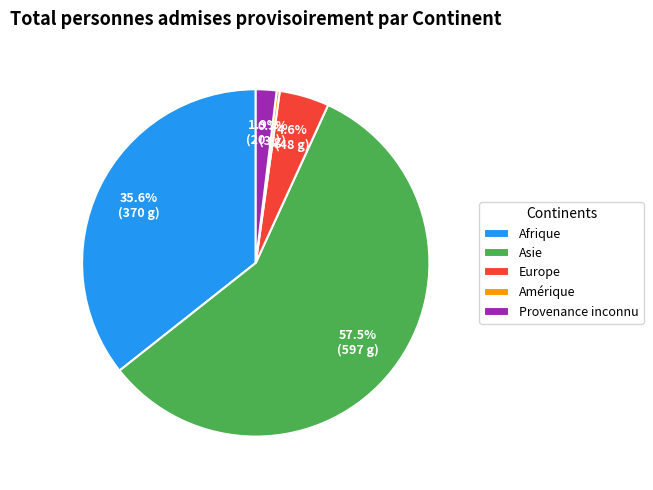

To the nearest percent, what percentage of the pie is Afrique?

36%